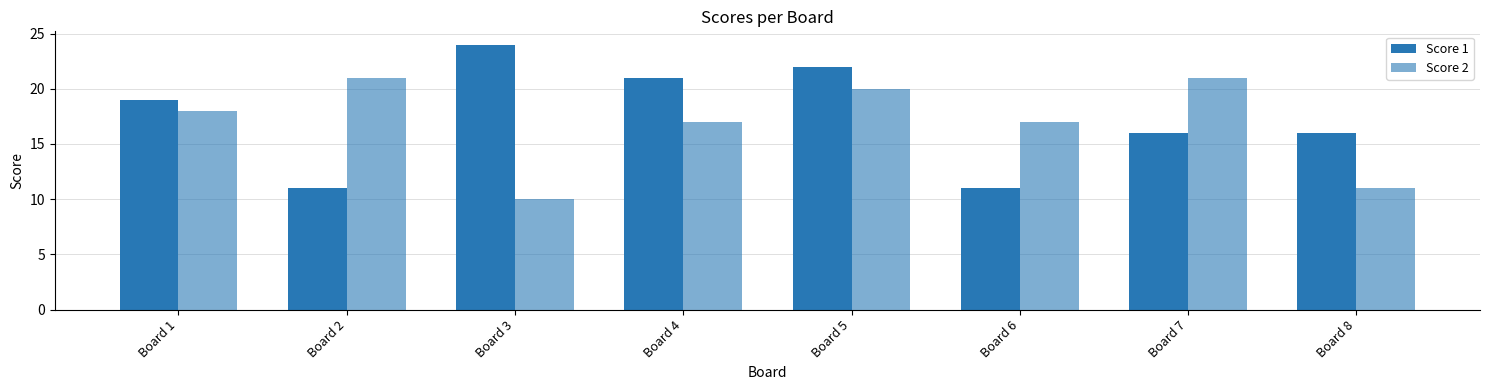

What is the total value across all series at Board 8?

27